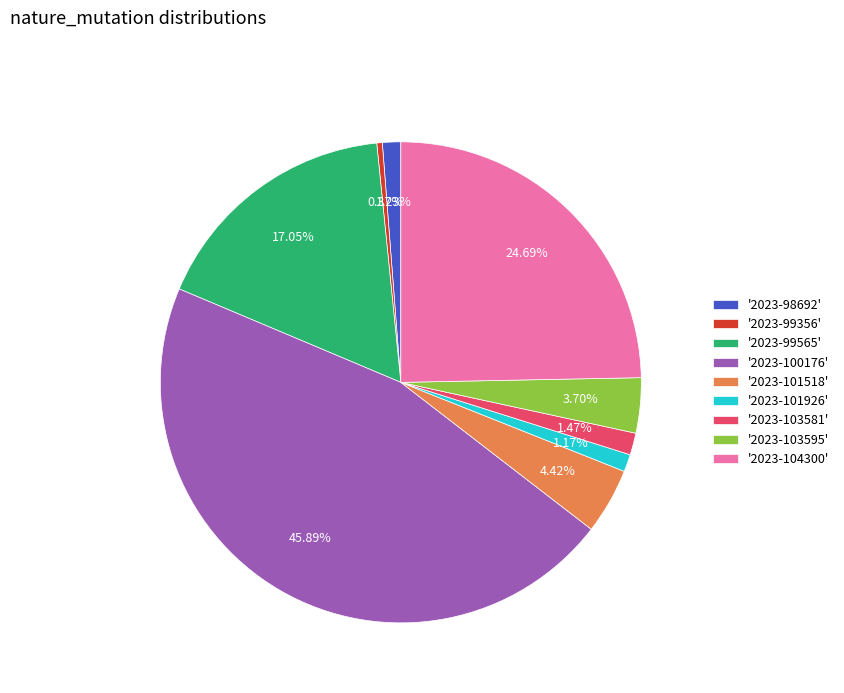

Do '2023-99565' and '2023-103595' together represent more than half of the pie?

No